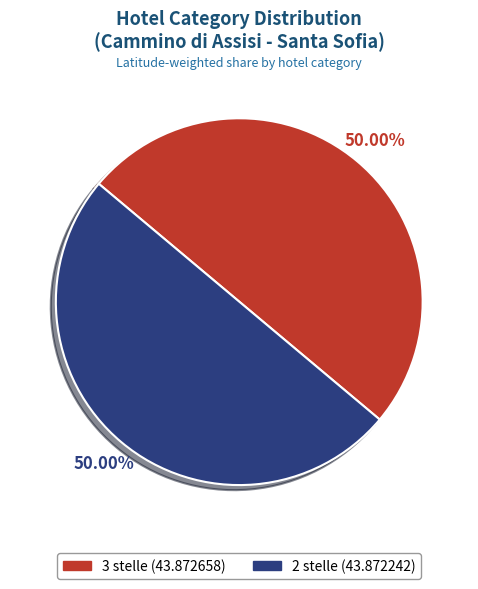

To the nearest percent, what percentage of the pie is 2 stelle?

50%